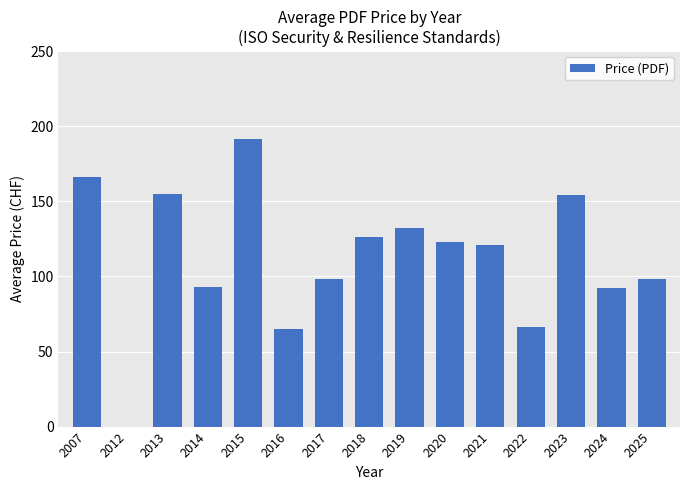

What is the sum of the values at 2023 and 2024?

246.7